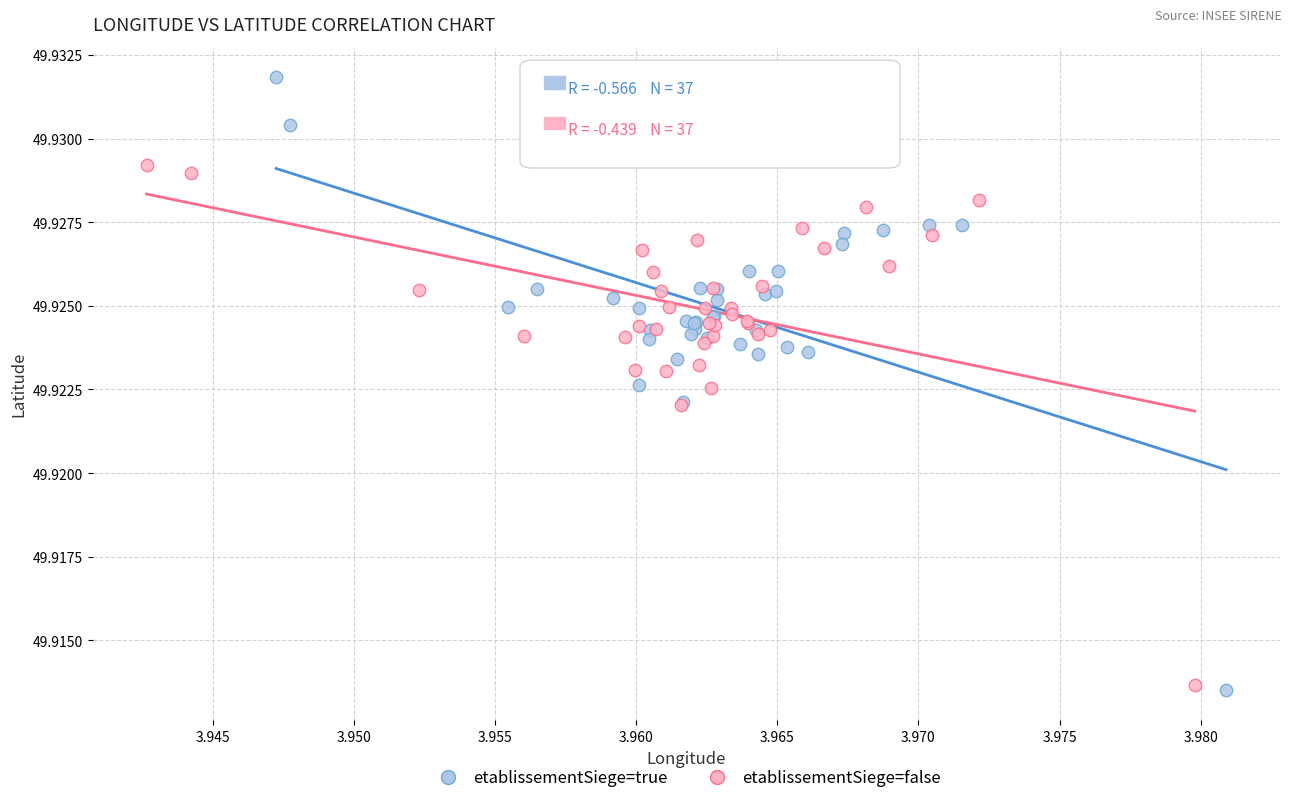

Which series has the widest spread of Y values?

etablissementSiege=true